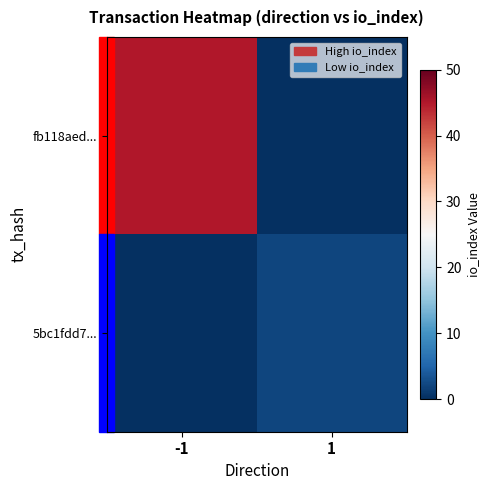

At 1, list the series in order from smallest to largest.

fb118aed..., 5bc1fdd7...